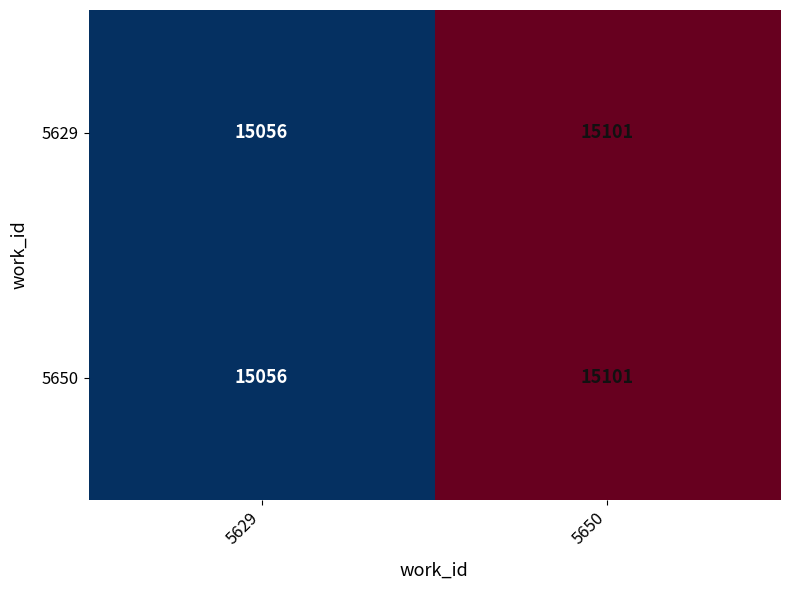

What is the difference between the 5650 values at 5650 and 5629?

45